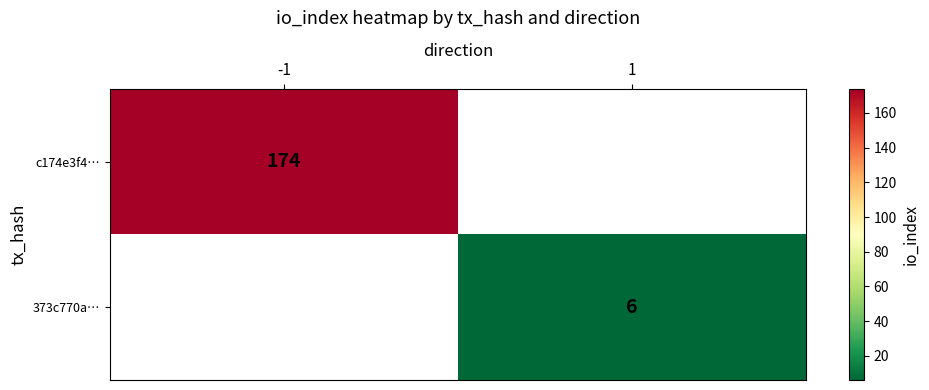

The value of 373c770a… at 1 is 9. True or false?

False